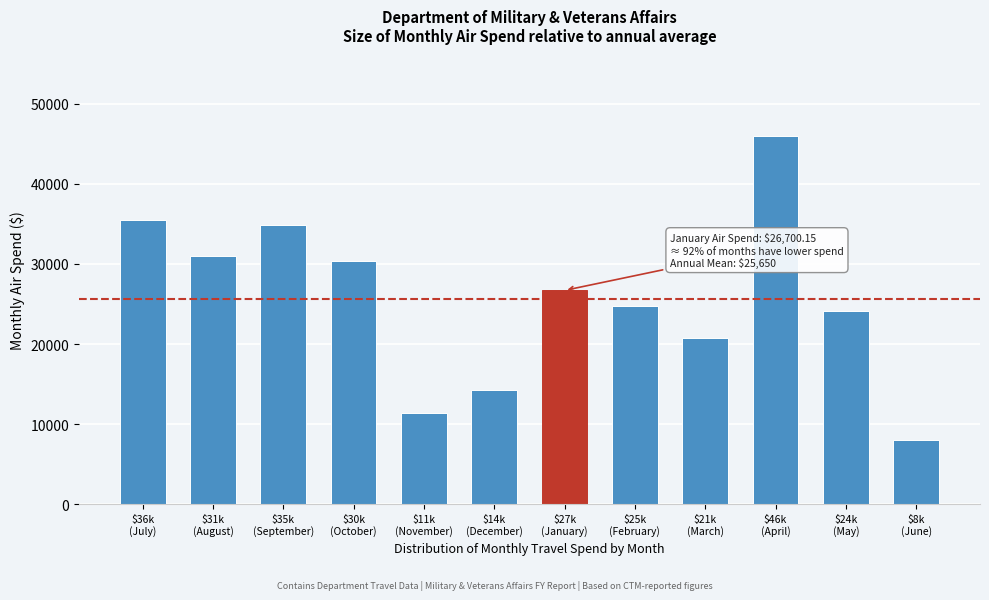

Reading left to right, extract all data points from this chart.

35502.6	31036.5	34821.7	30430.6	11383.2	14251.8	26700.2	24736.1	20805.1	46047.6	24104.9	7982.6